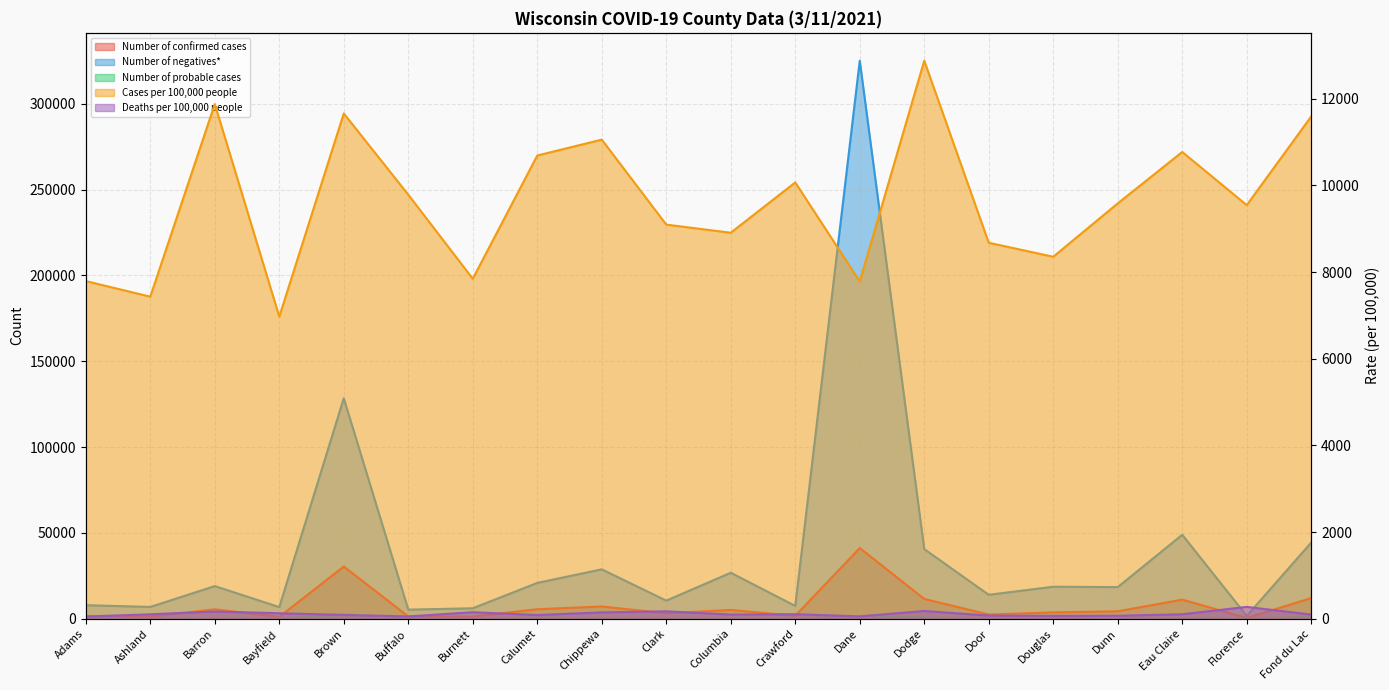

At Fond du Lac, list the series in order from smallest to largest.

Deaths per 100,000 people, Number of probable cases, Cases per 100,000 people, Number of confirmed cases, Number of negatives*